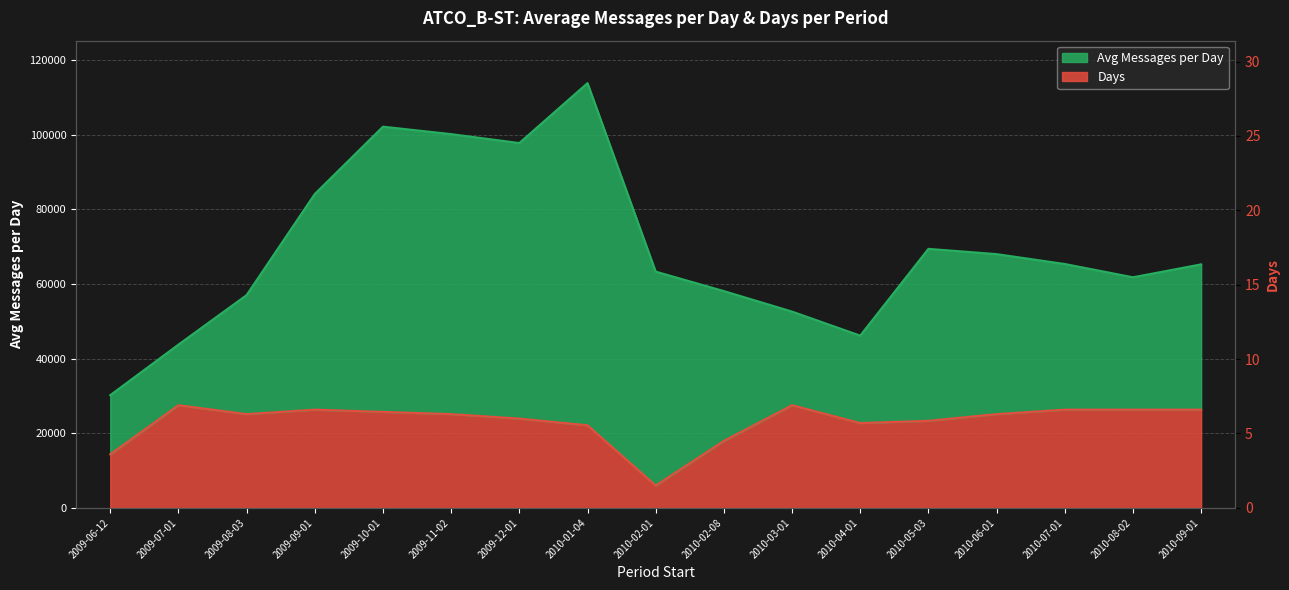

How many values are below 25110?

7